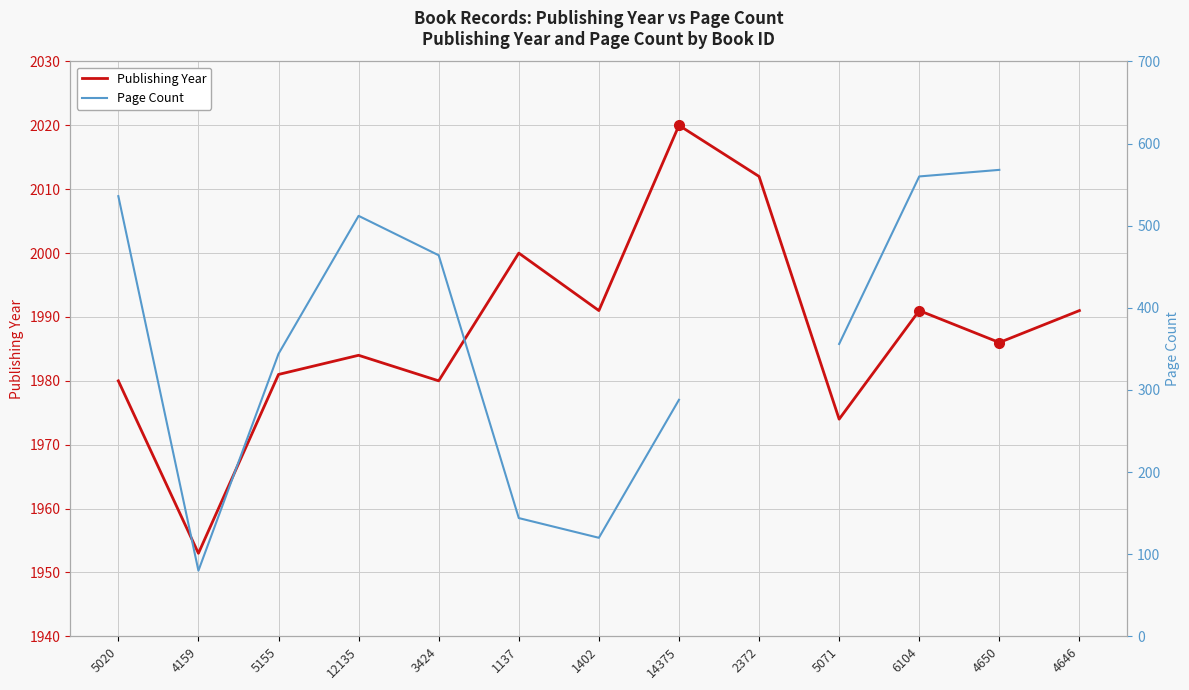

True or false: Publishing Year and Page Count intersect in this chart.

False